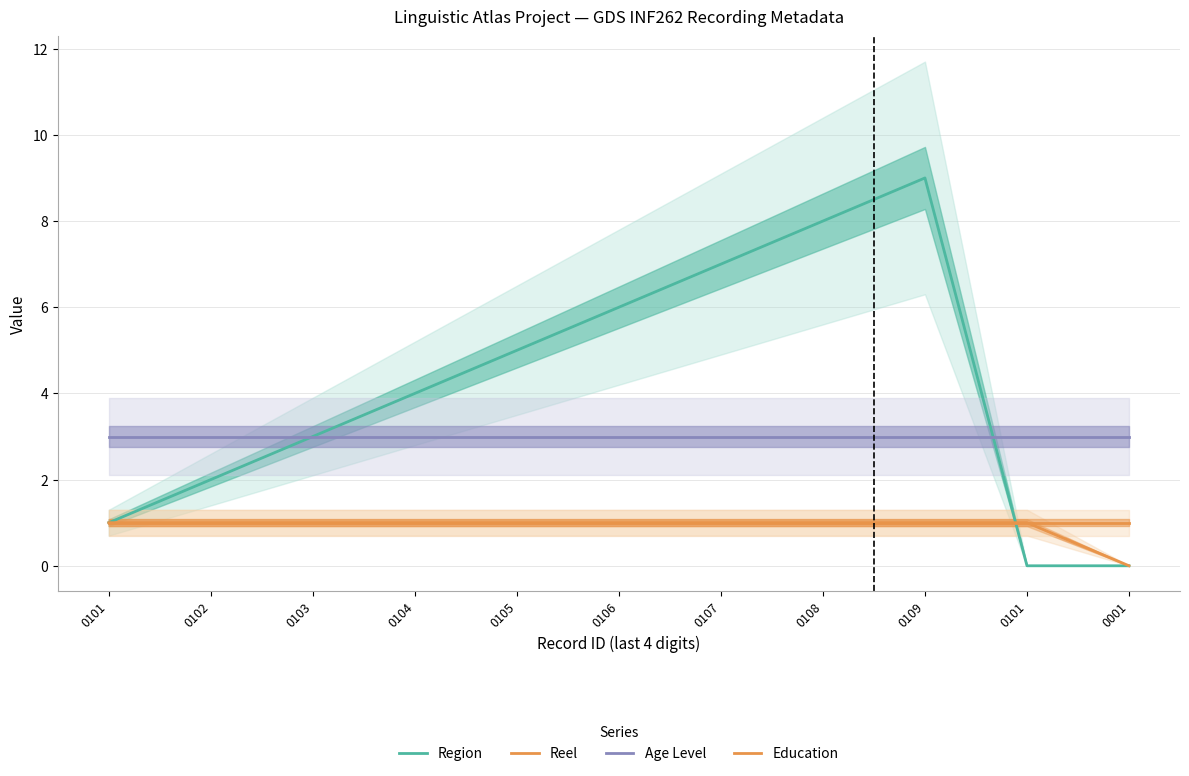

Reading left to right, list all the values displayed in this chart.

Region: 1	2	3	4	5	6	7	8	9	0	0
Reel: 1	1	1	1	1	1	1	1	1	1	0
Age Level: 3	3	3	3	3	3	3	3	3	3	3
Education: 1	1	1	1	1	1	1	1	1	1	1